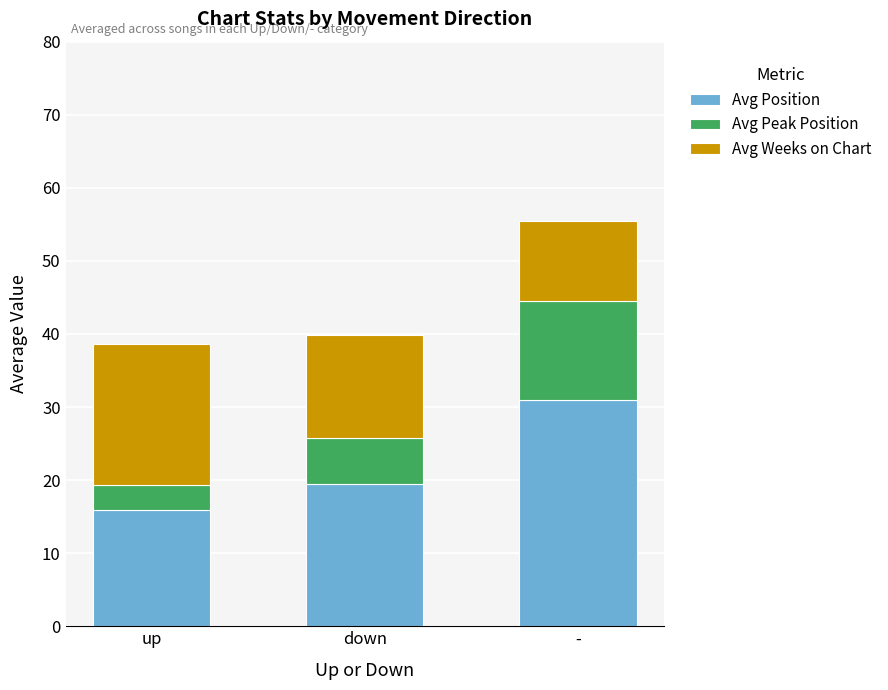

Read the Avg Position value at -.

30.9